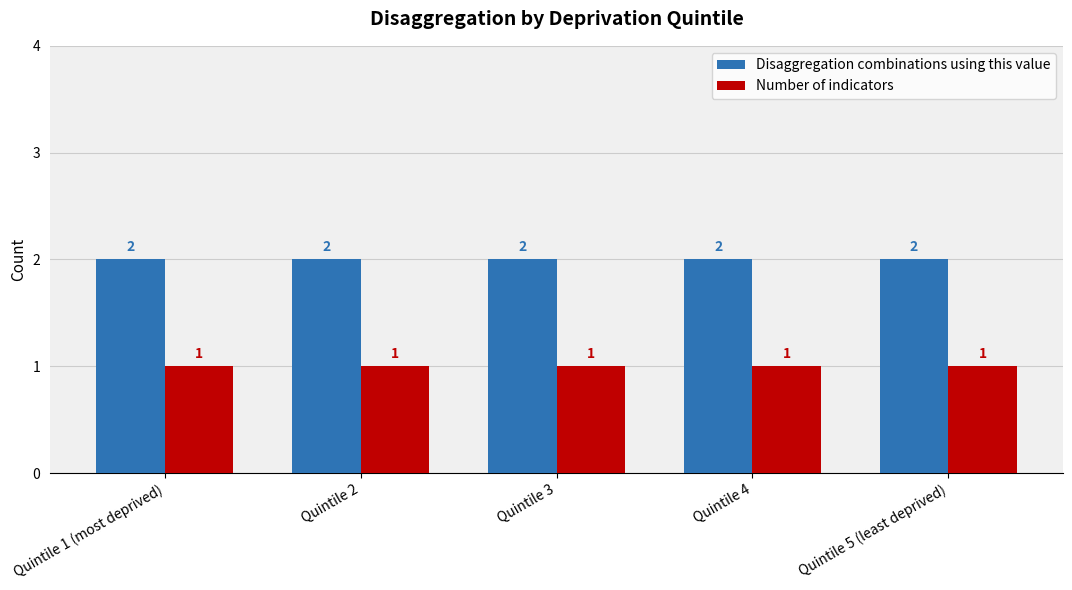

What is the label of the 2nd bar from the right?

Quintile 4